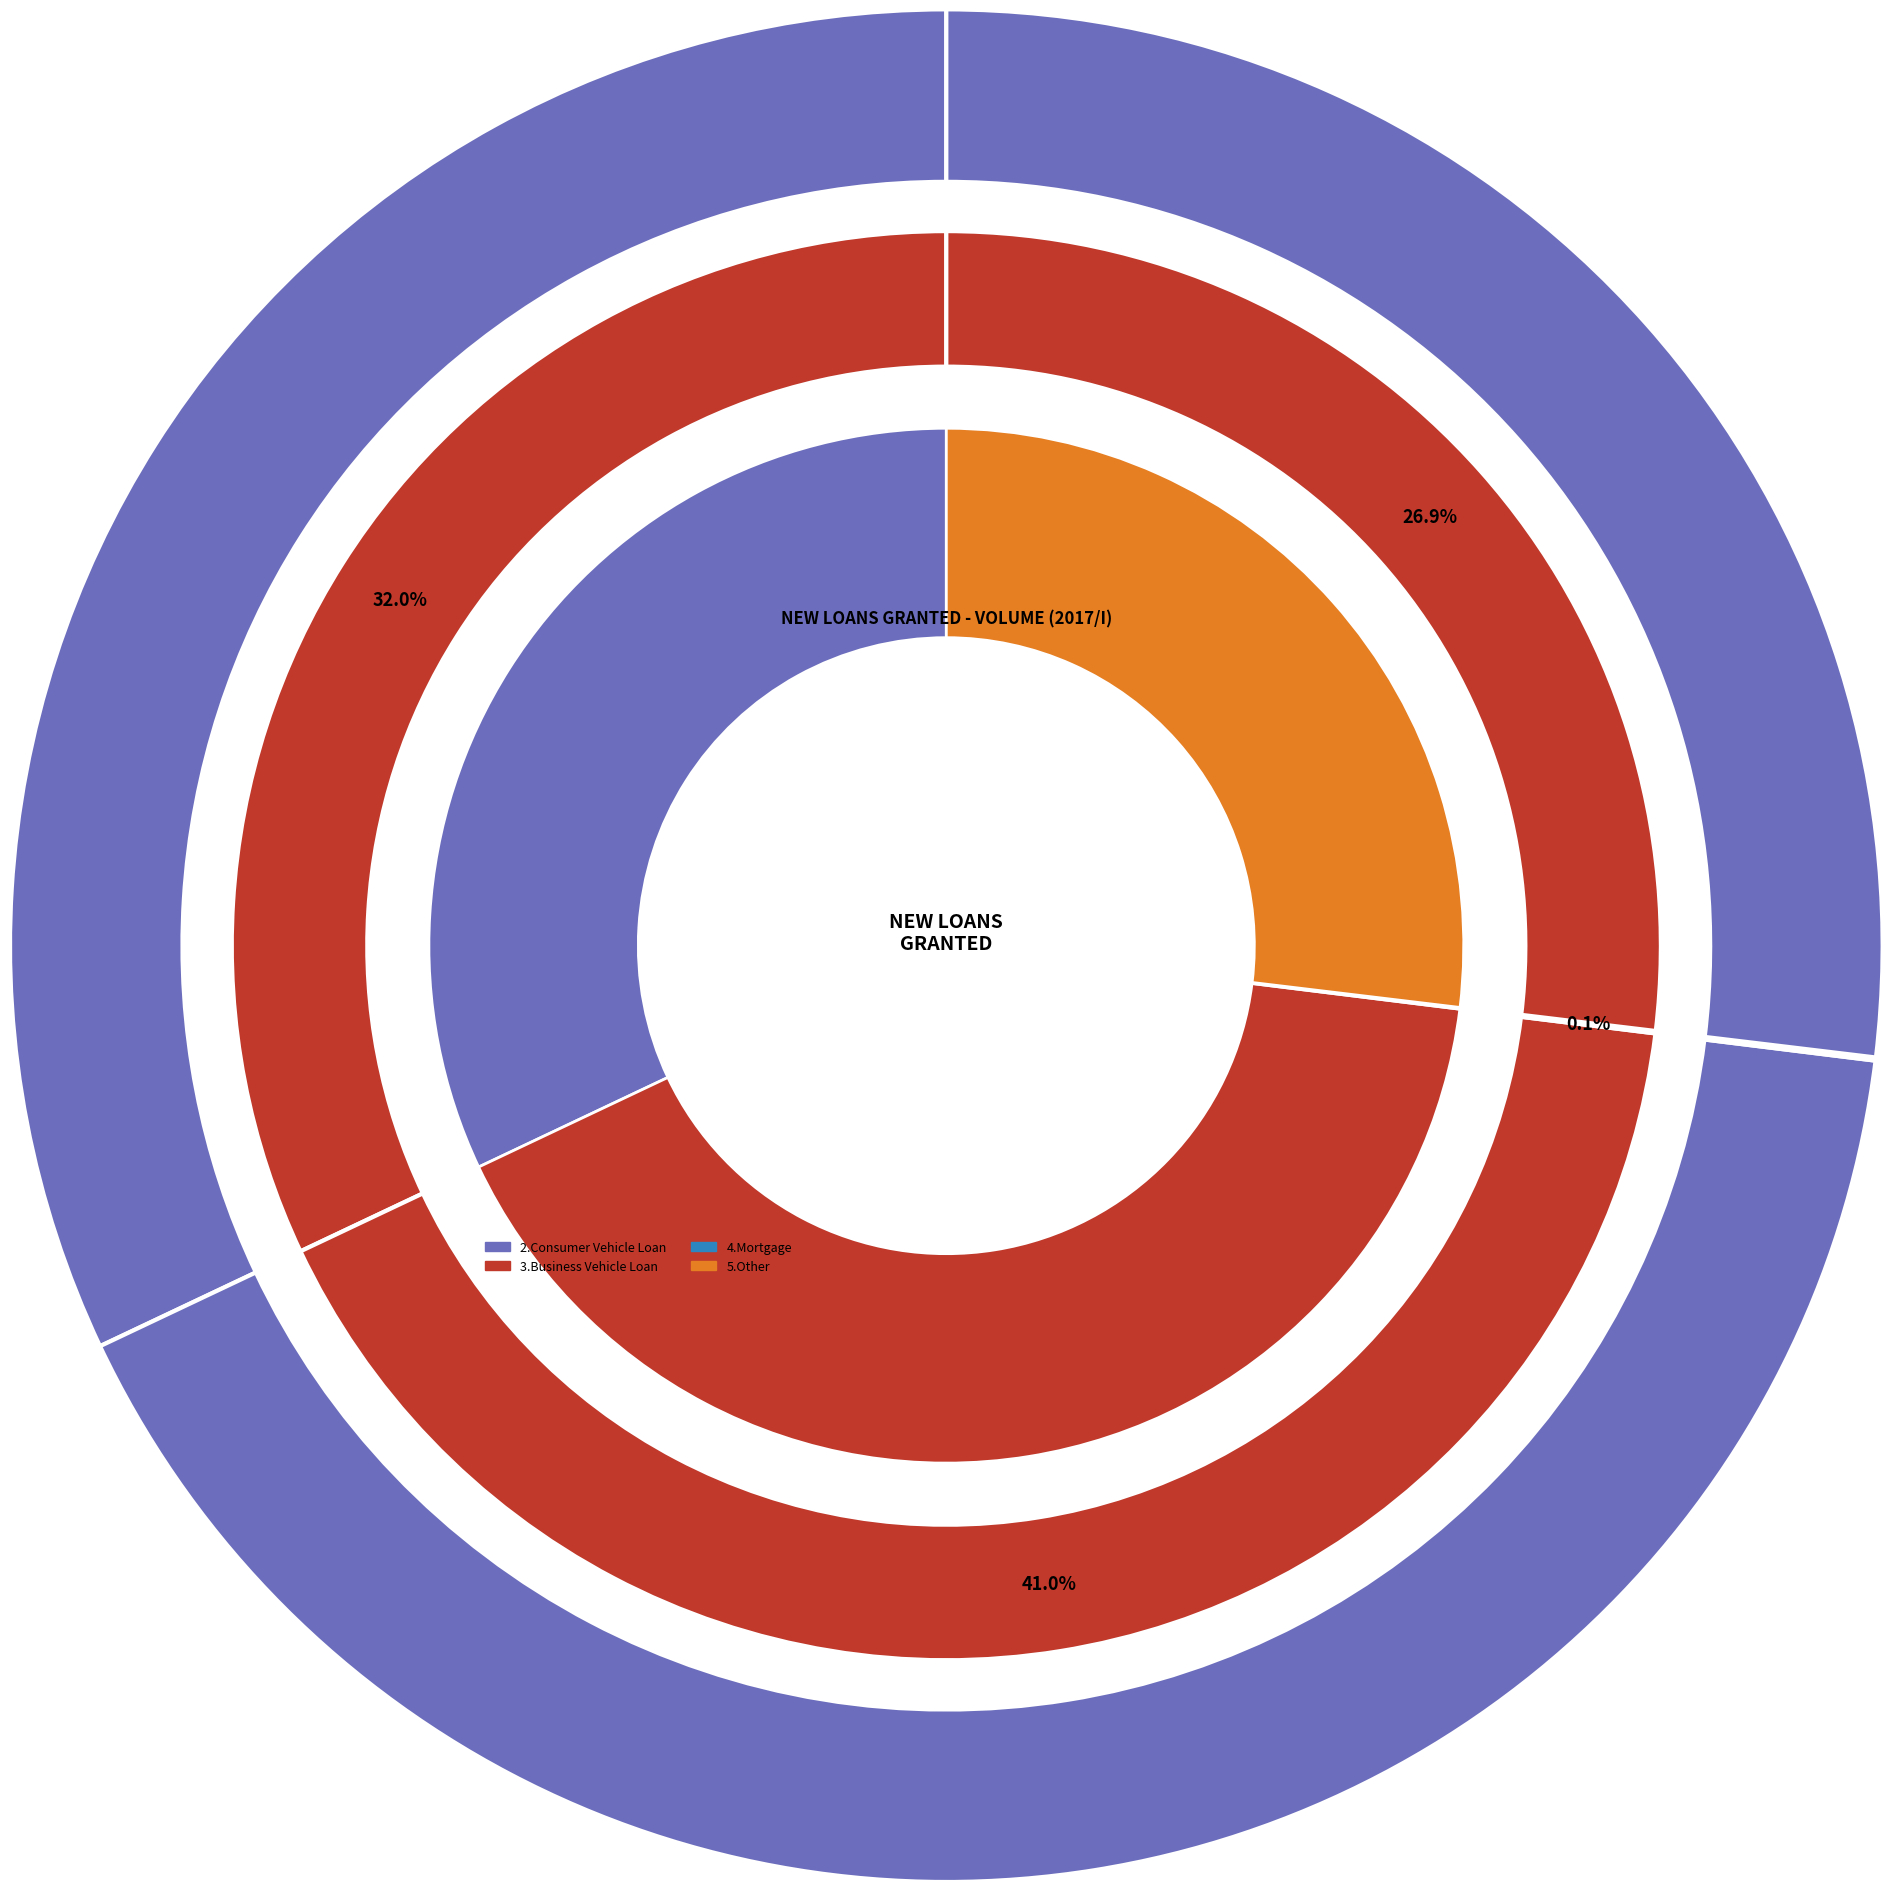

Combined, what portion of the pie is 4.Mortgage and 3.Business Vehicle Loan?

41.1%